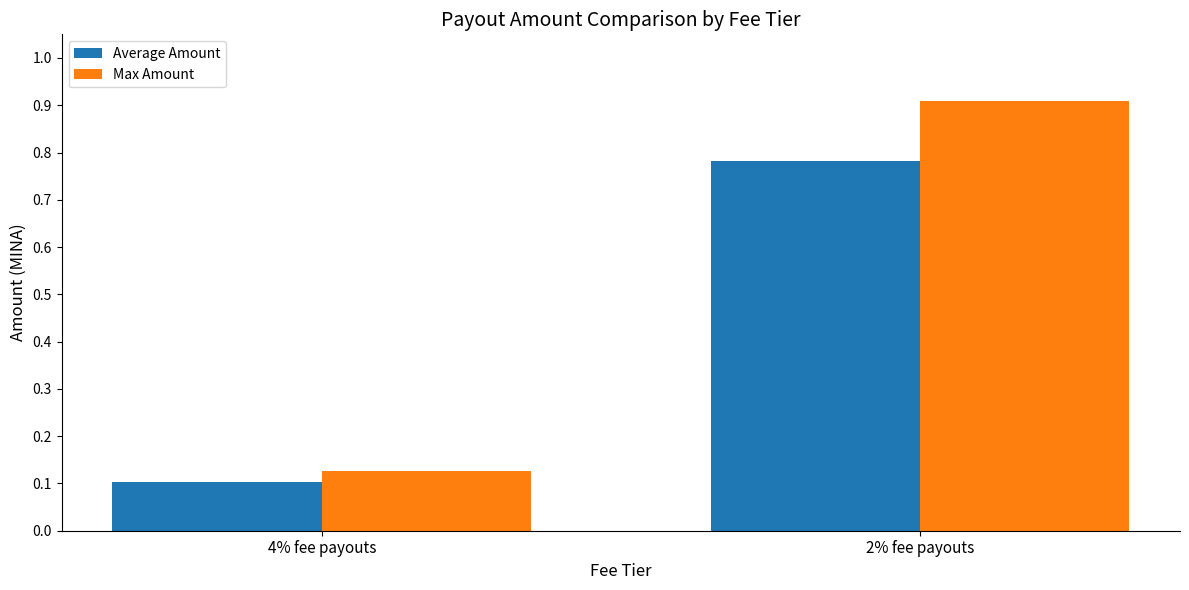

What is the maximum value shown in the chart?

0.9